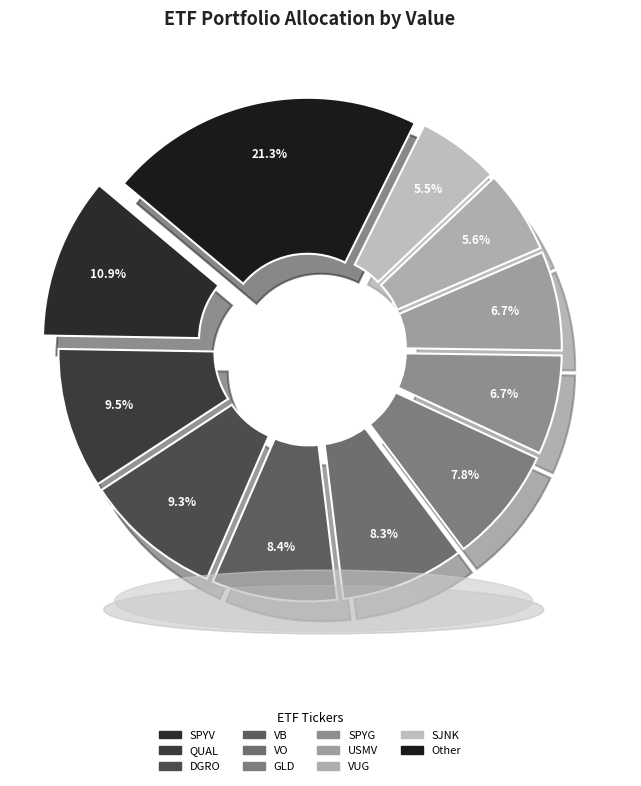

Is it true that SPYG is 1% of the pie?

False